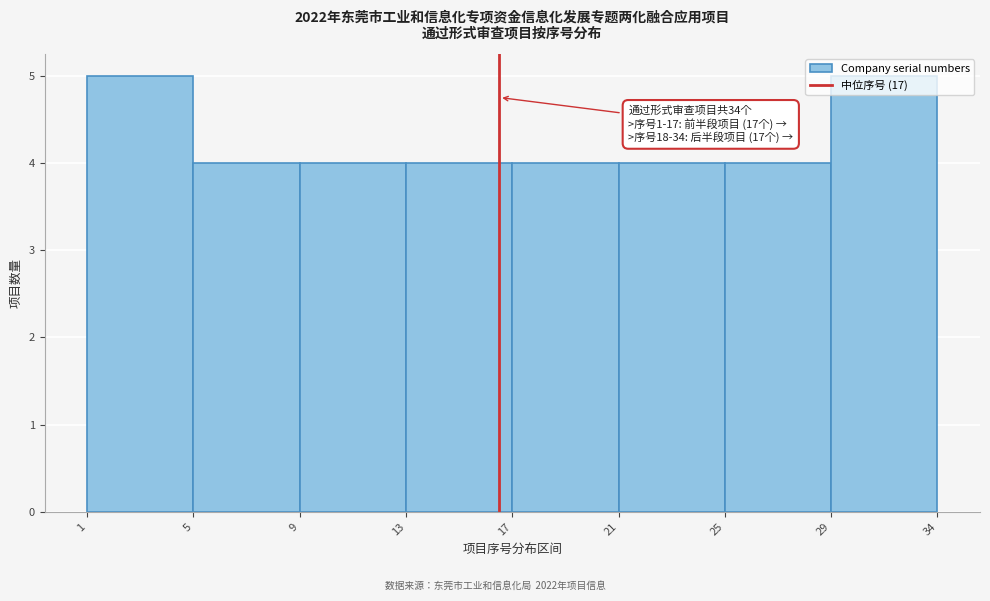

What is the greatest value displayed?

5